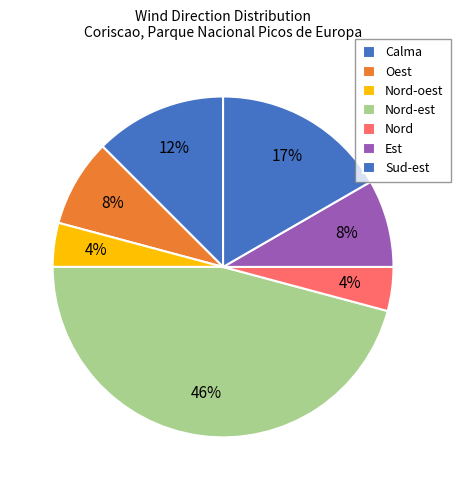

How many slices are in this pie chart?

7